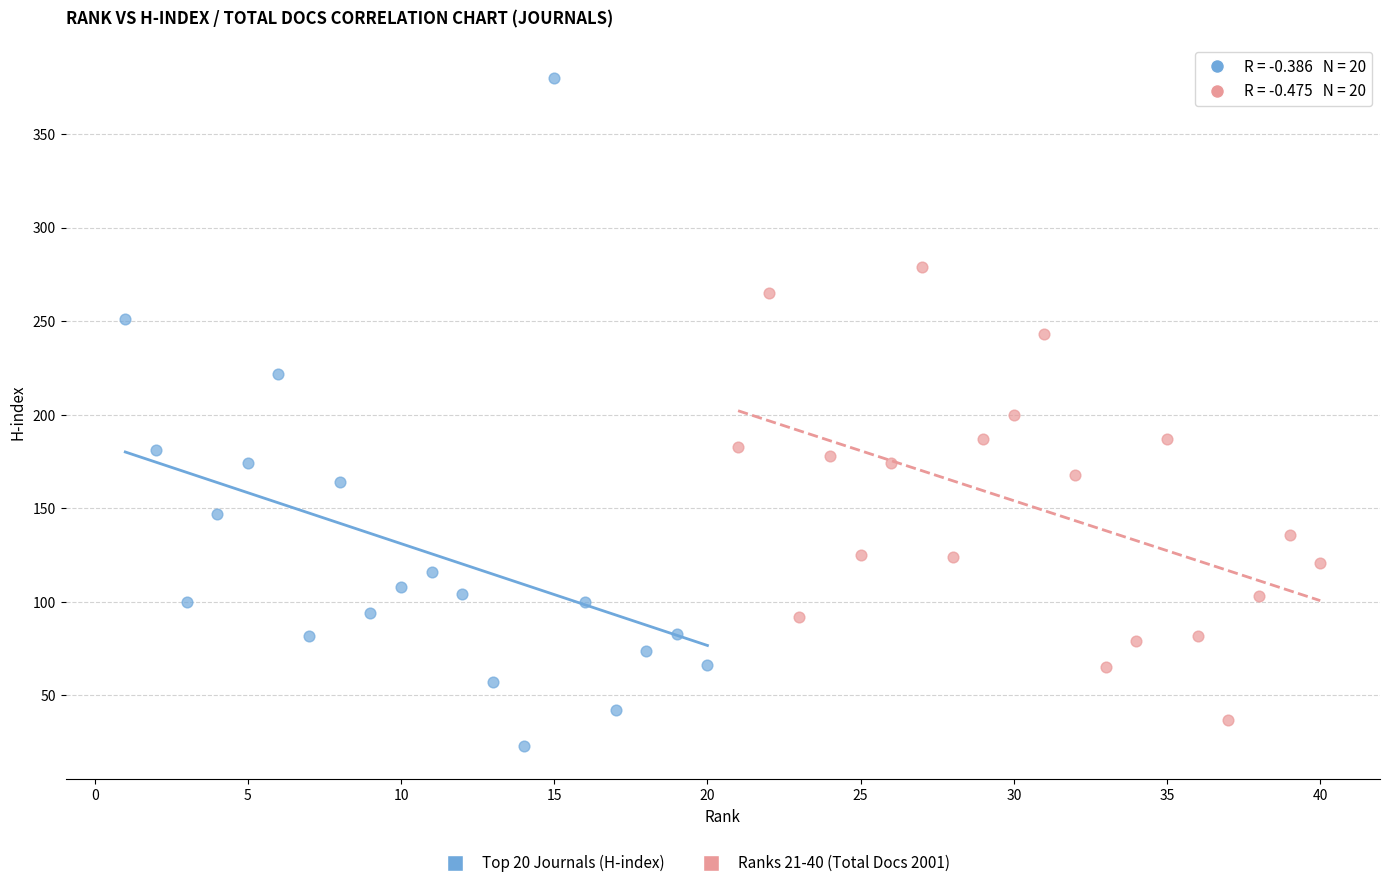

Which series contains the highest Y value?

Top 20 Journals (H-index)